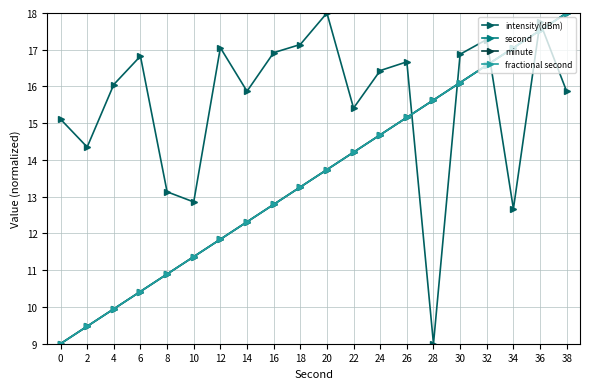

How many interior local valleys does the intensity(dBm) series have?

6